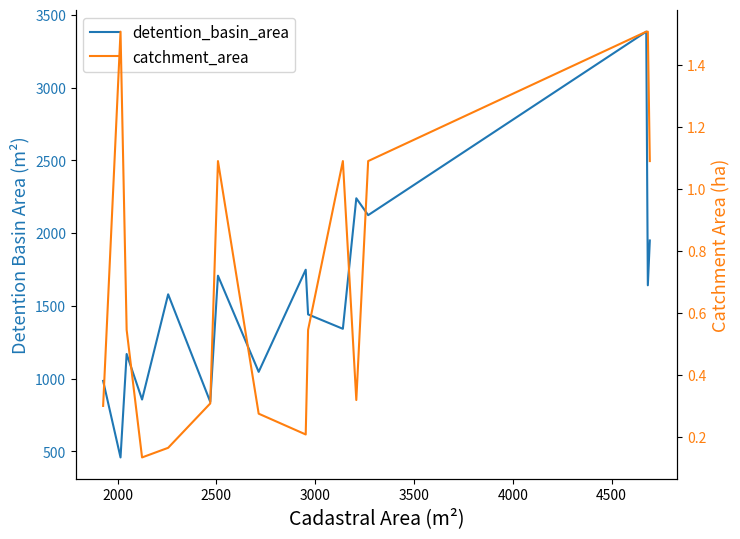

What is the lowest value of the catchment_area series?

0.1